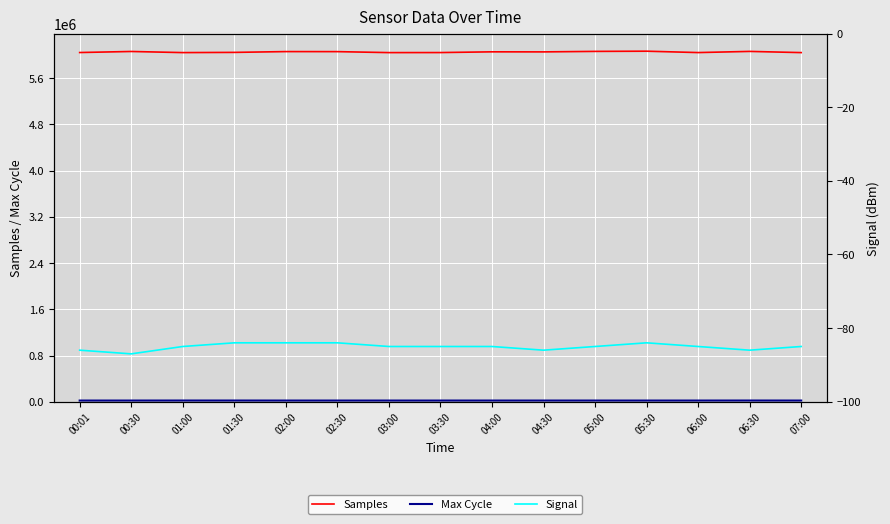

Rank the series by their maximum value, from lowest to highest.

Signal, Max Cycle, Samples